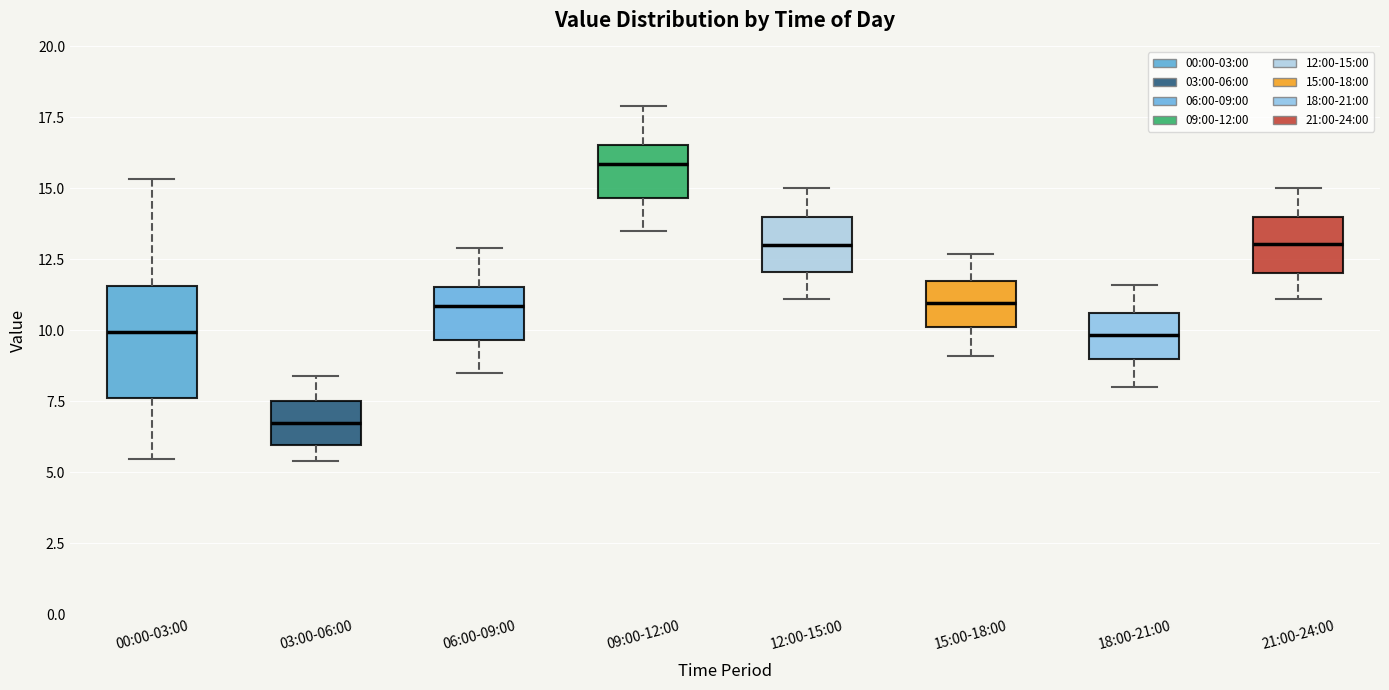

Reading left to right, transcribe this box plot: for each box, give where its median line is, the range the box spans, and where its two whiskers end, as read against the y-axis. The values are not printed on the chart, so give them approximately, as read against the axis.

00:00-03:00: median 10.0, box 7.5 to 11.5, whiskers 5.5 to 15.5
03:00-06:00: median 7.0, box 6.0 to 7.5, whiskers 5.5 to 8.5
06:00-09:00: median 11.0, box 9.5 to 11.5, whiskers 8.5 to 13.0
09:00-12:00: median 16.0, box 14.5 to 16.5, whiskers 13.5 to 18.0
12:00-15:00: median 13.0, box 12.0 to 14.0, whiskers 11.0 to 15.0
15:00-18:00: median 11.0, box 10.0 to 11.5, whiskers 9.0 to 12.5
18:00-21:00: median 10.0, box 9.0 to 10.5, whiskers 8.0 to 11.5
21:00-24:00: median 13.0, box 12.0 to 14.0, whiskers 11.0 to 15.0